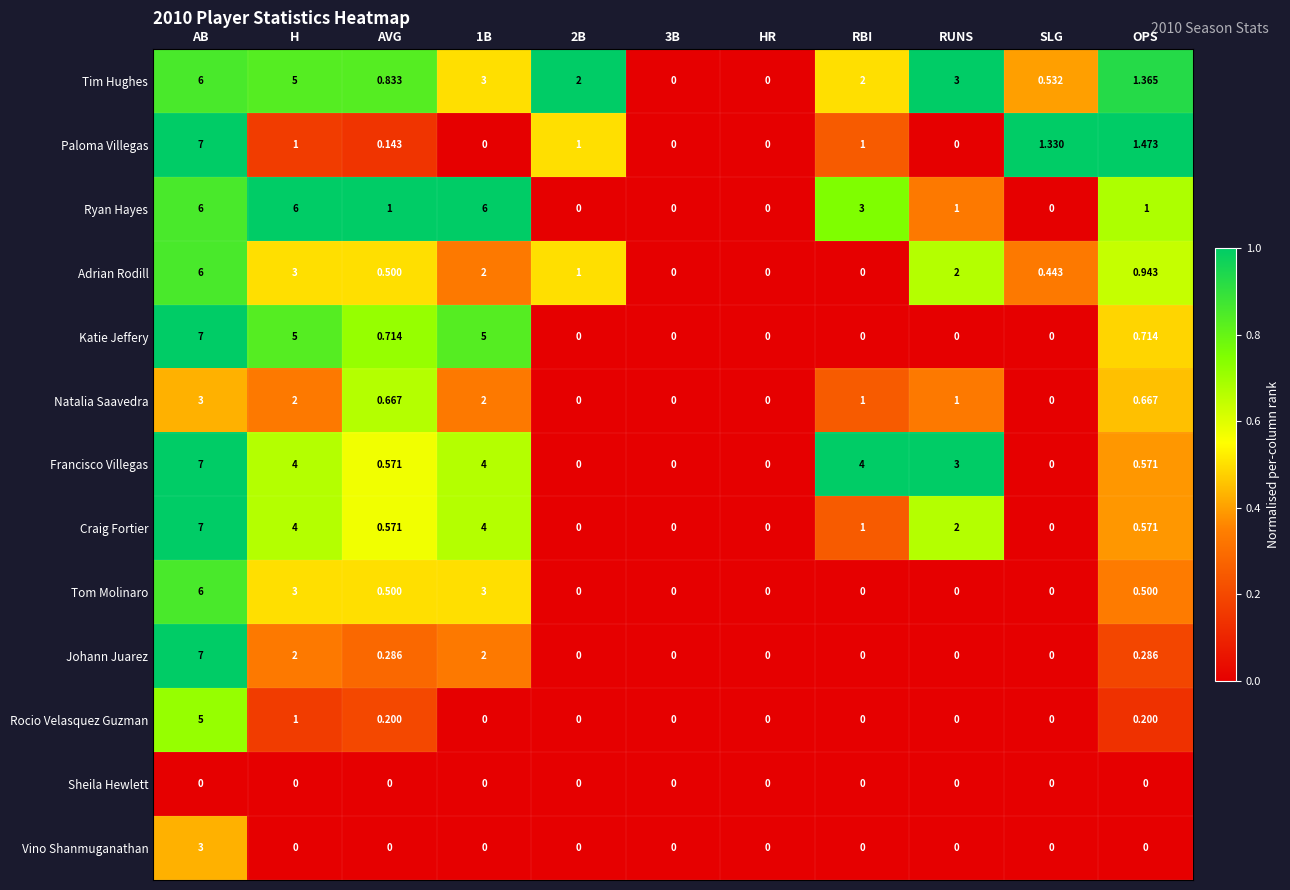

Where is Adrian Rodill nearest to the value 3?

H